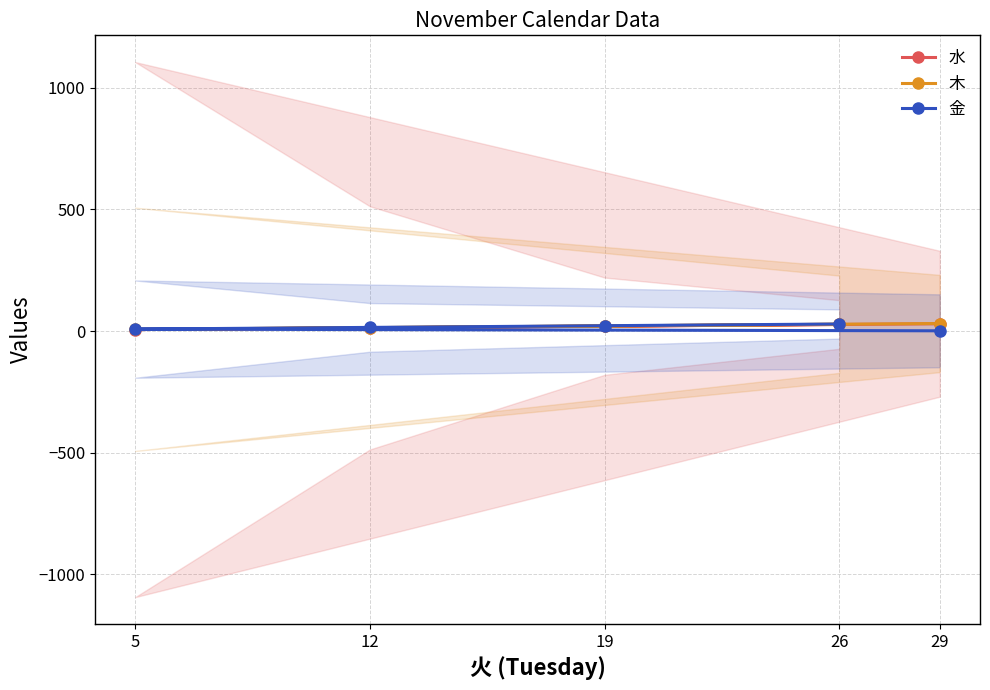

Which series changed the most between 19 and 26?

水